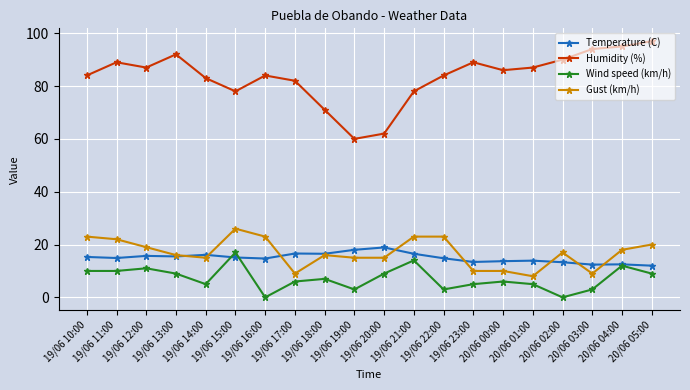

What is the value of the Temperature (C) point at the 19th from the left?

12.5